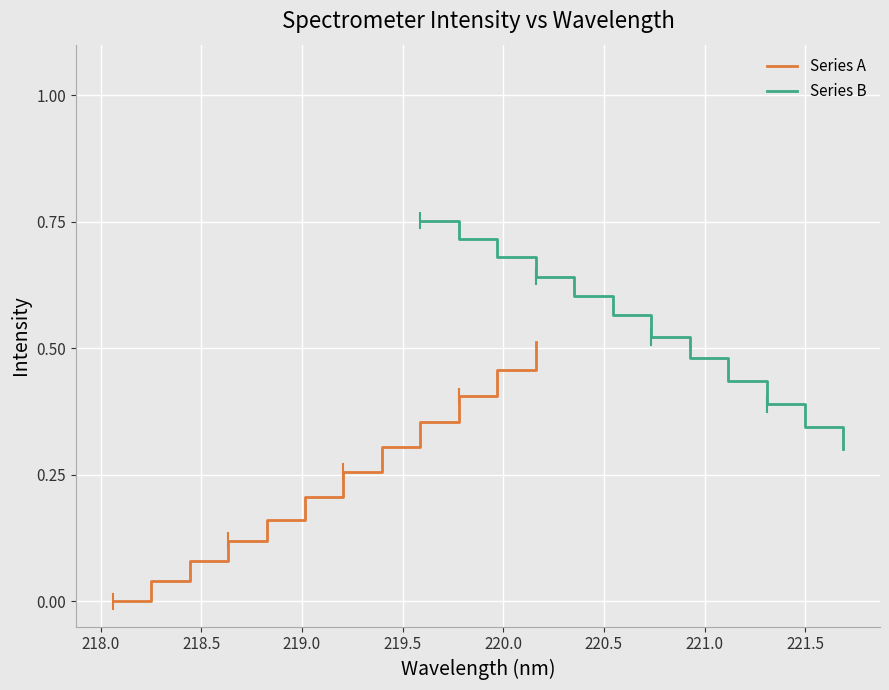

Reading left to right, what are all the values shown in this chart?

Series A: 0.0	0.0	0.1	0.1	0.2	0.2	0.3	0.3	0.4	0.4	0.5	0.5
Series B: 0.8	0.7	0.7	0.6	0.6	0.6	0.5	0.5	0.4	0.4	0.3	0.3